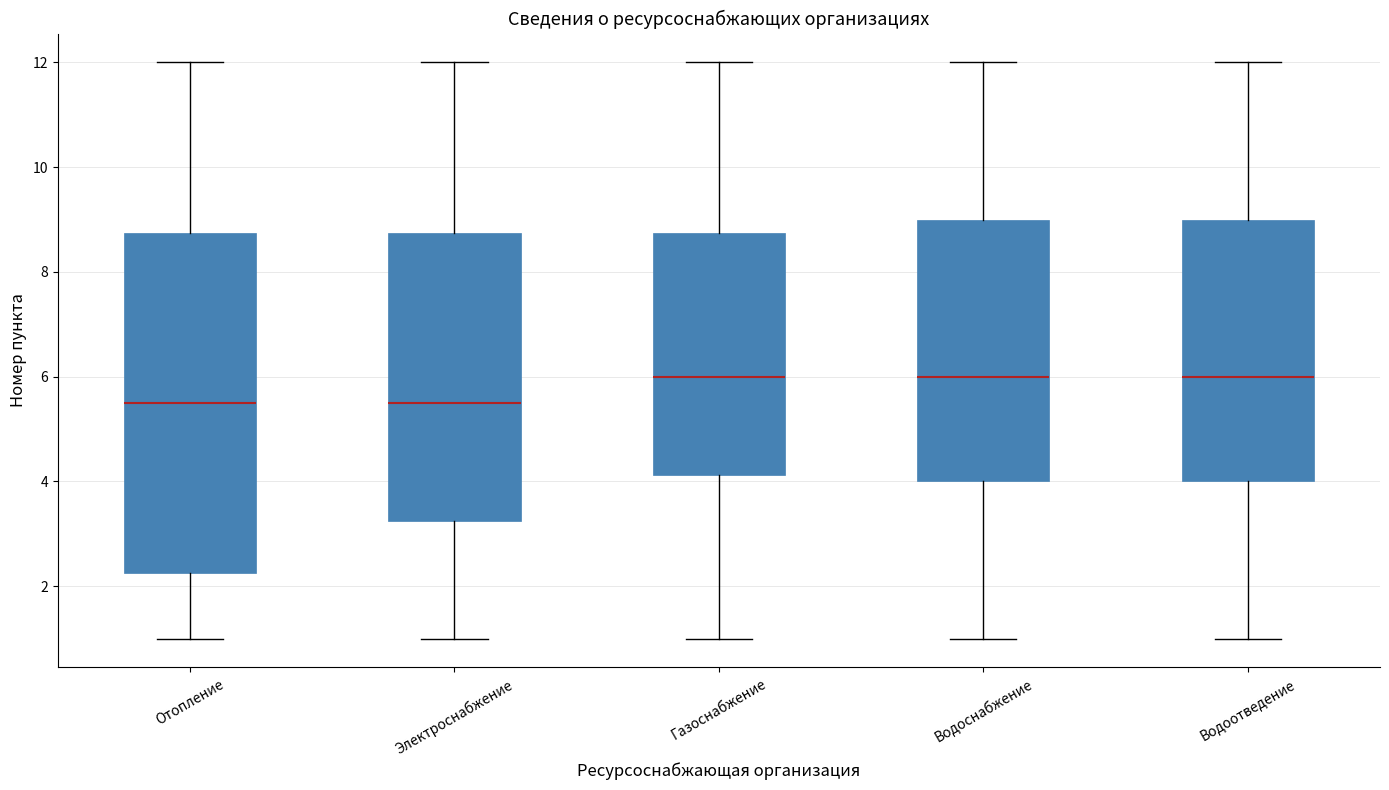

Where is the lower edge of the box for Водоотведение on the y-axis? The values are not printed on the chart, so give them approximately, as read against the axis.

4.0